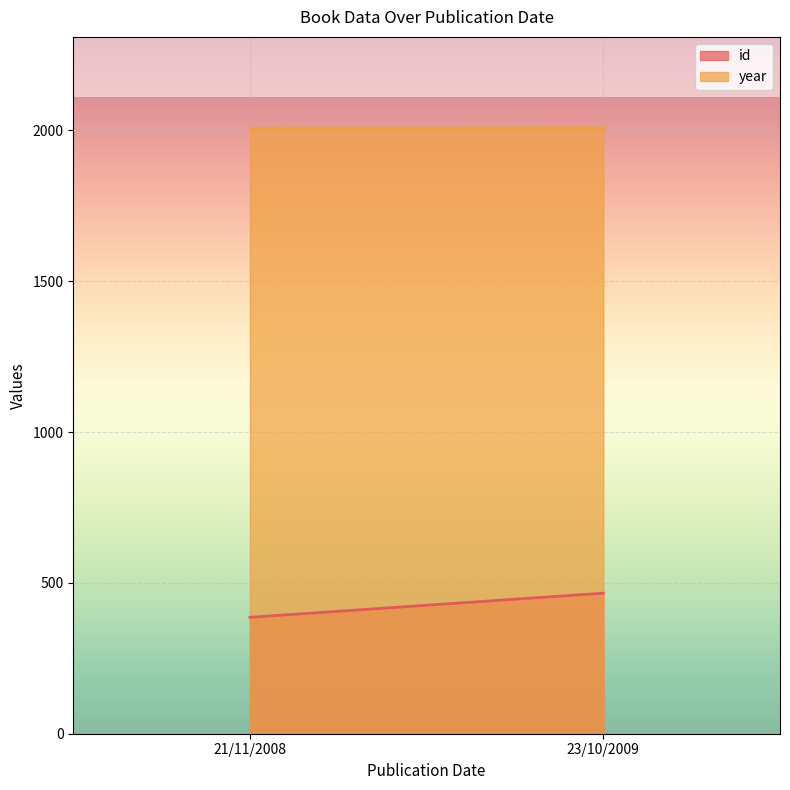

Count the number of data series in this chart.

2